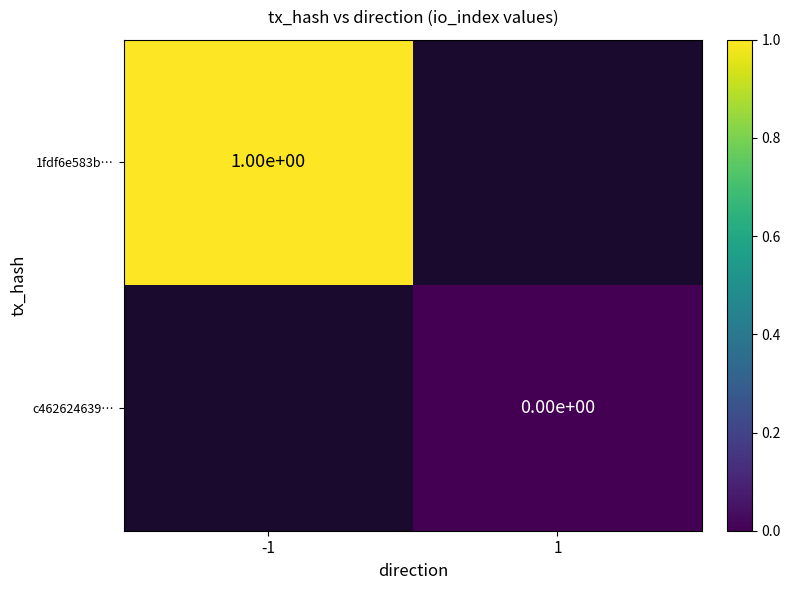

Is it true that 1fdf6e583b… equals 2 at -1?

False